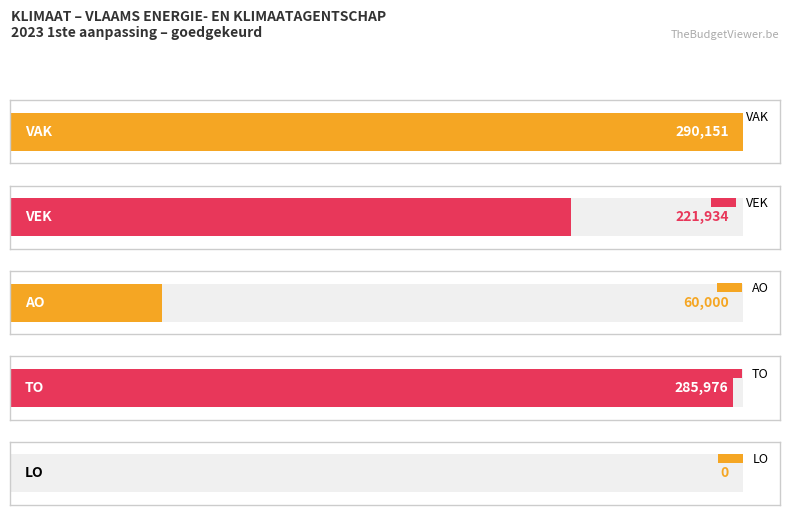

Does the chart contain stacked bars?

No